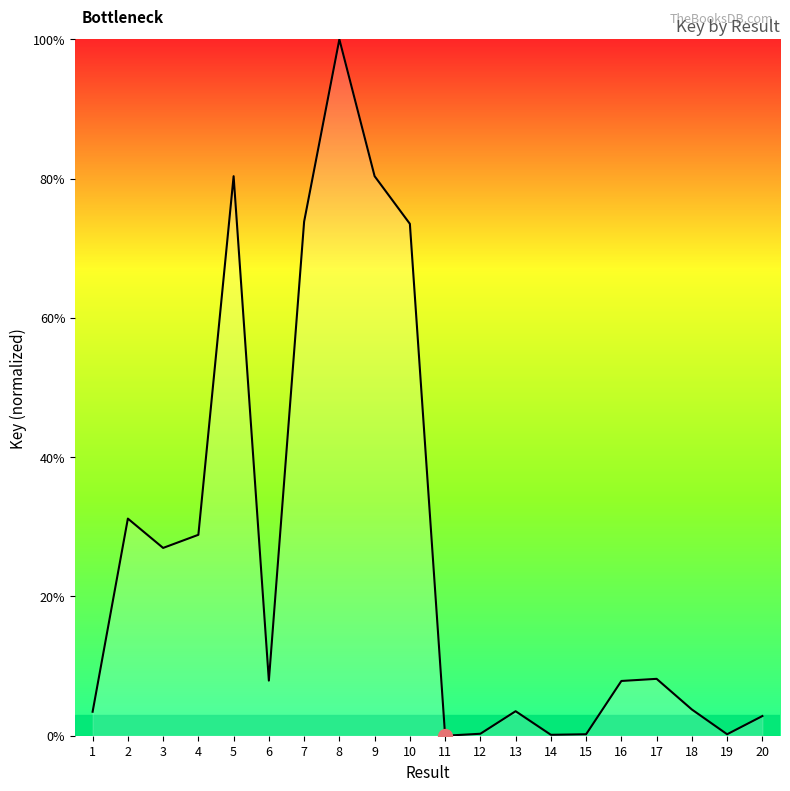

Where is the first local maximum?

2